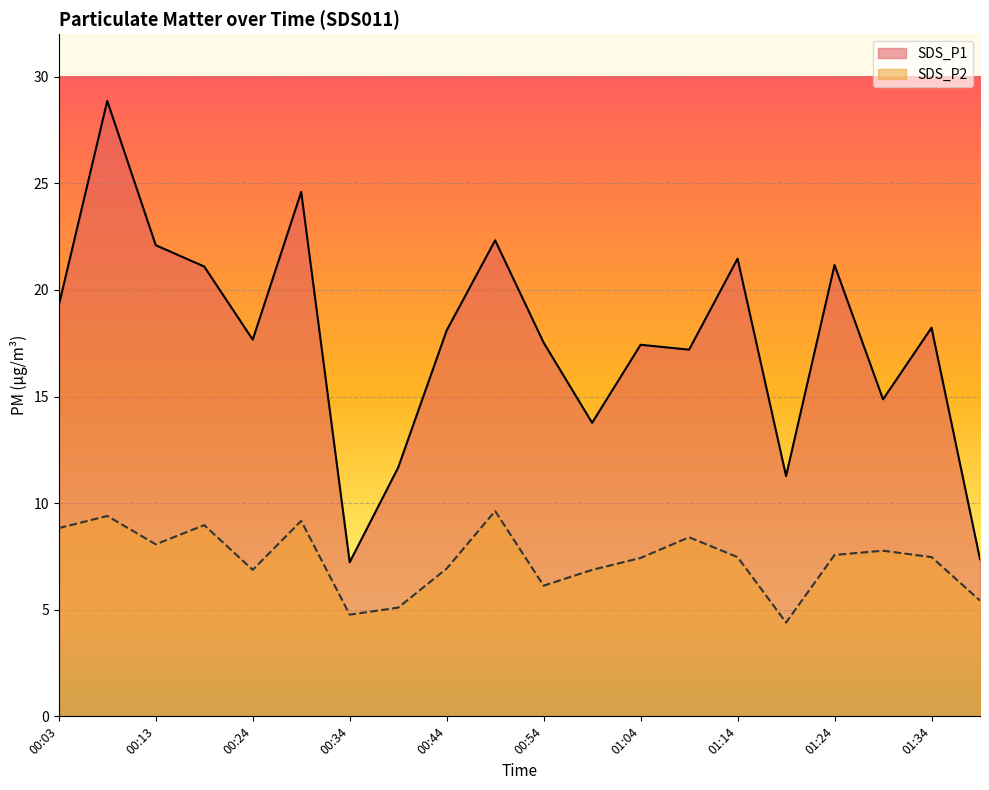

What is the difference between the highest and lowest values at 00:13?

14.0